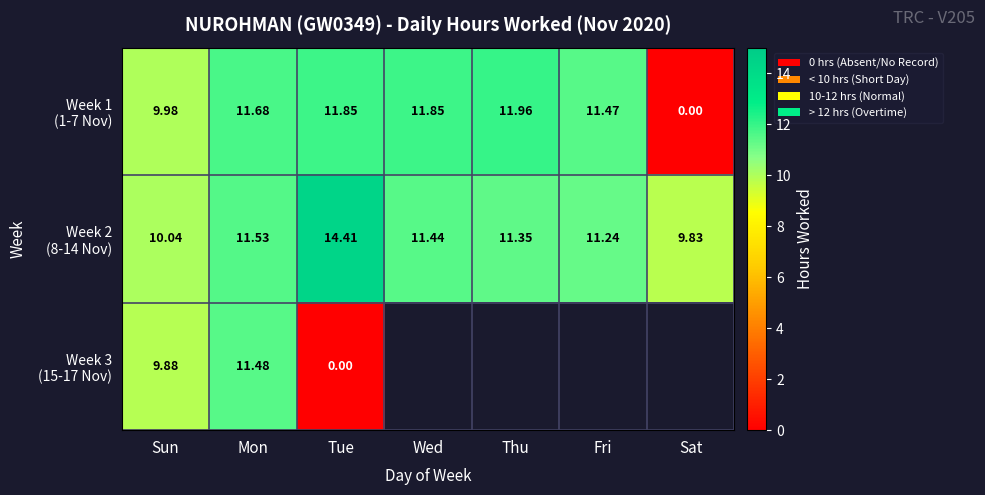

The Week 3 (15-17 Nov) series shows -7.8 at Tue. True or false?

False